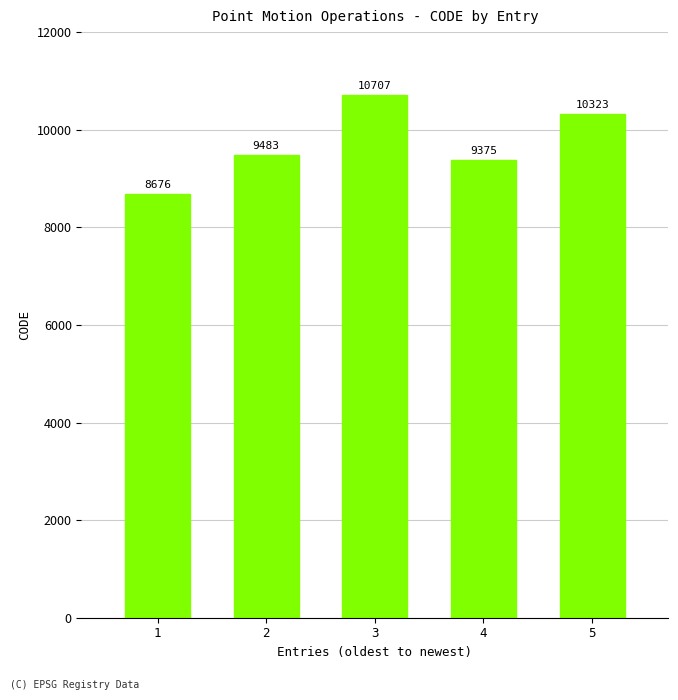

Rank the categories by value from highest to lowest.

3, 5, 2, 4, 1